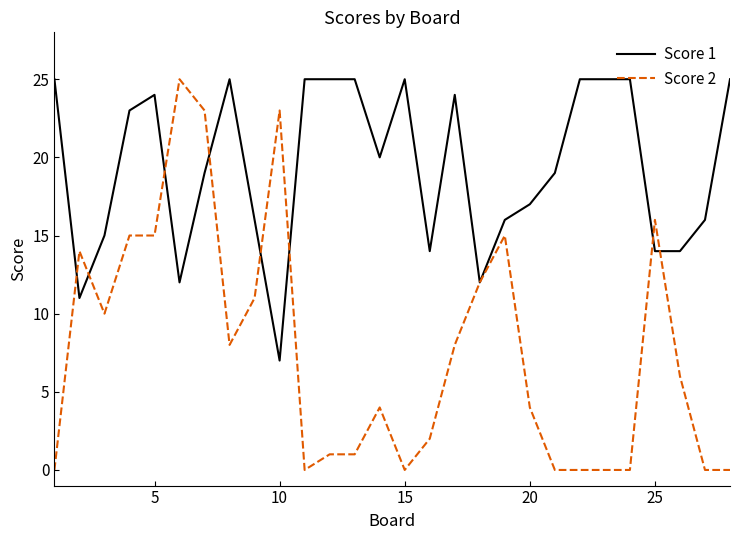

Which series has the largest total across all categories?

Score 1